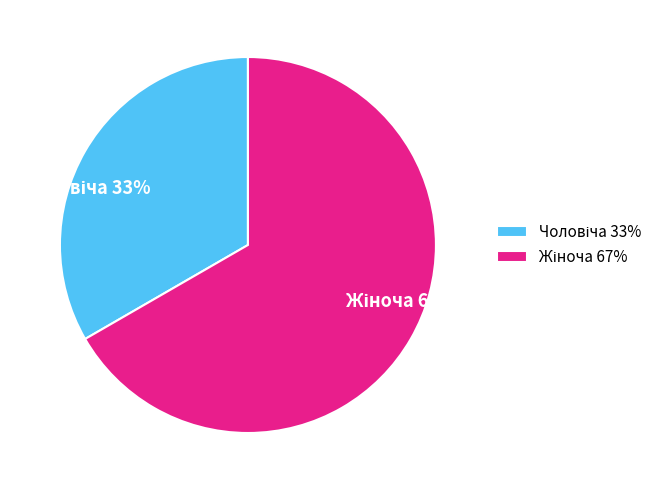

To the nearest percent, what is the average slice percentage?

50%